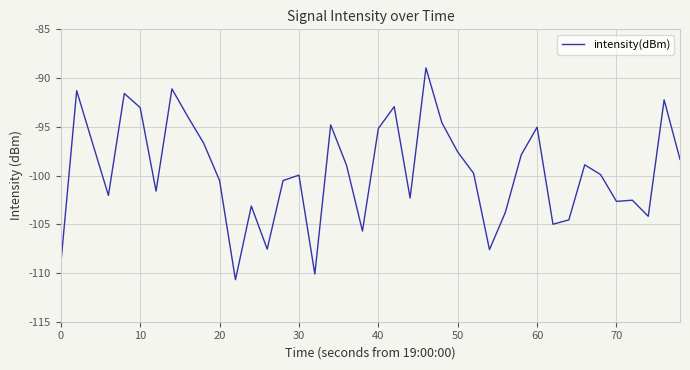

What is the greatest value displayed?

-89.0